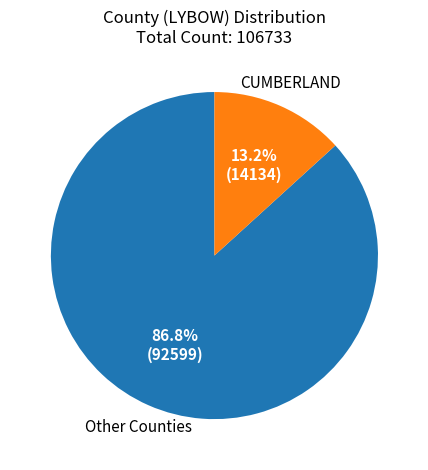

To the nearest percent, what is the difference between the largest and smallest slice percentages?

74%